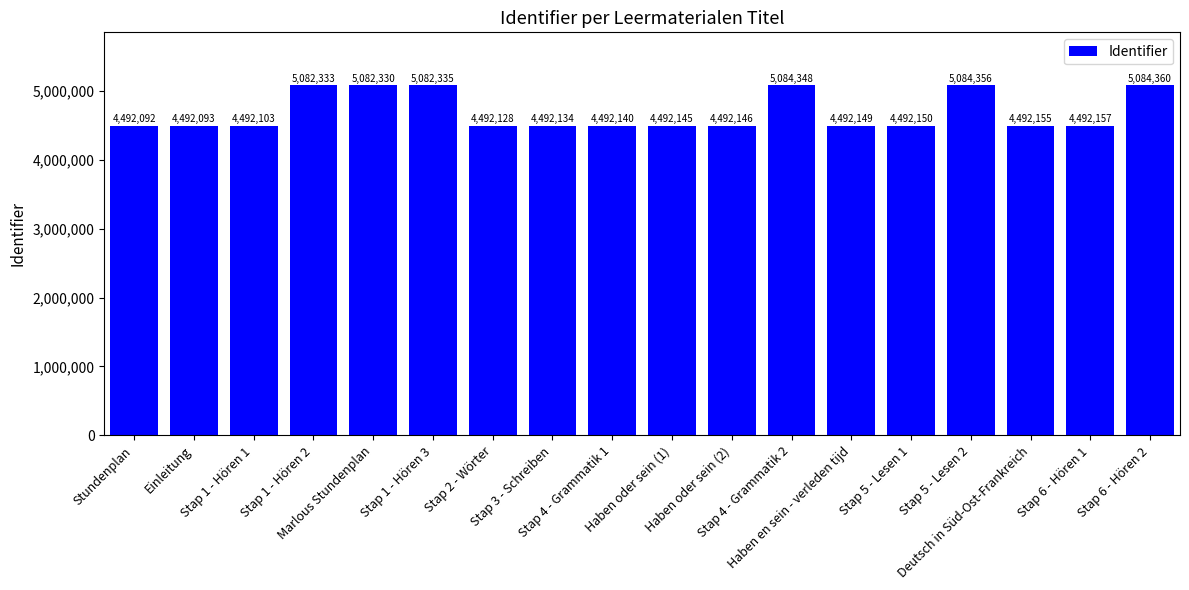

Reading left to right, extract all data points from this chart.

4492092	4492093	4492103	5082333	5082330	5082335	4492128	4492134	4492140	4492145	4492146	5084348	4492149	4492150	5084356	4492155	4492157	5084360